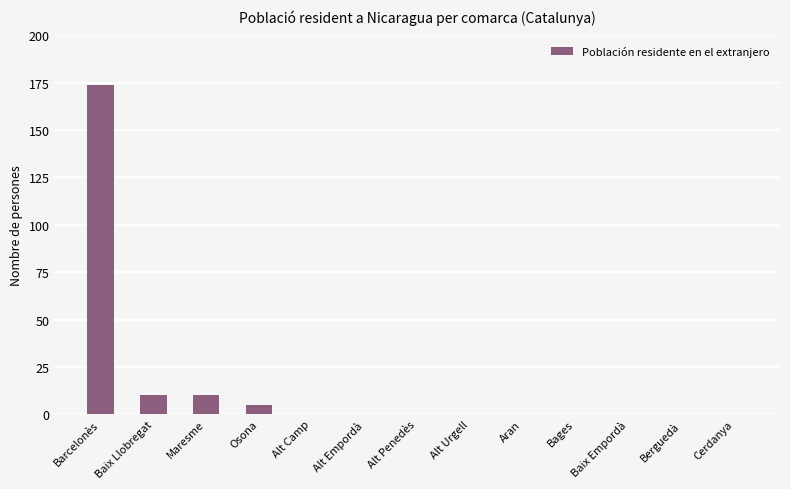

How many data points does each series have?

13